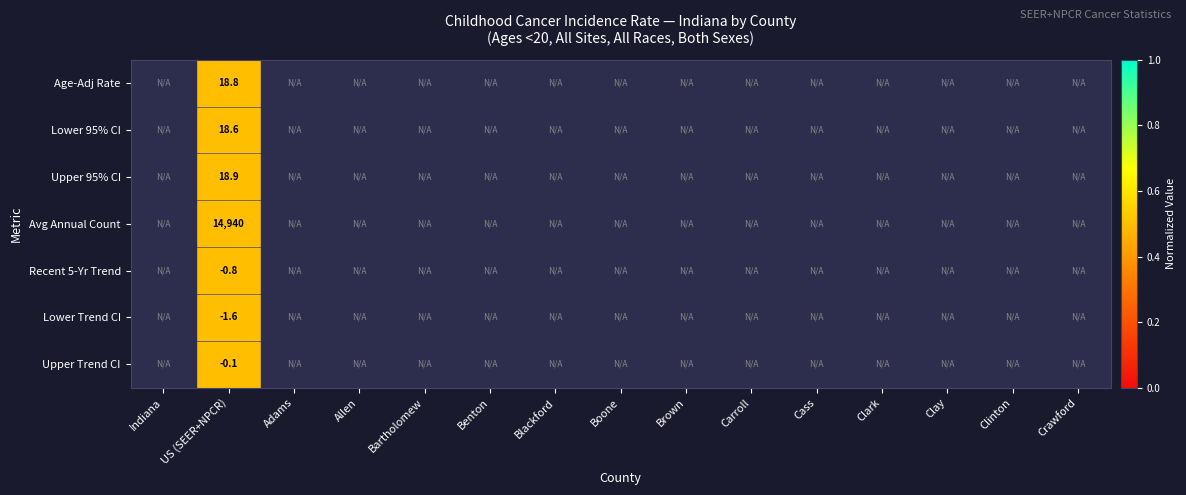

The value of Lower Trend CI at US (SEER+NPCR) is -2.2. True or false?

False